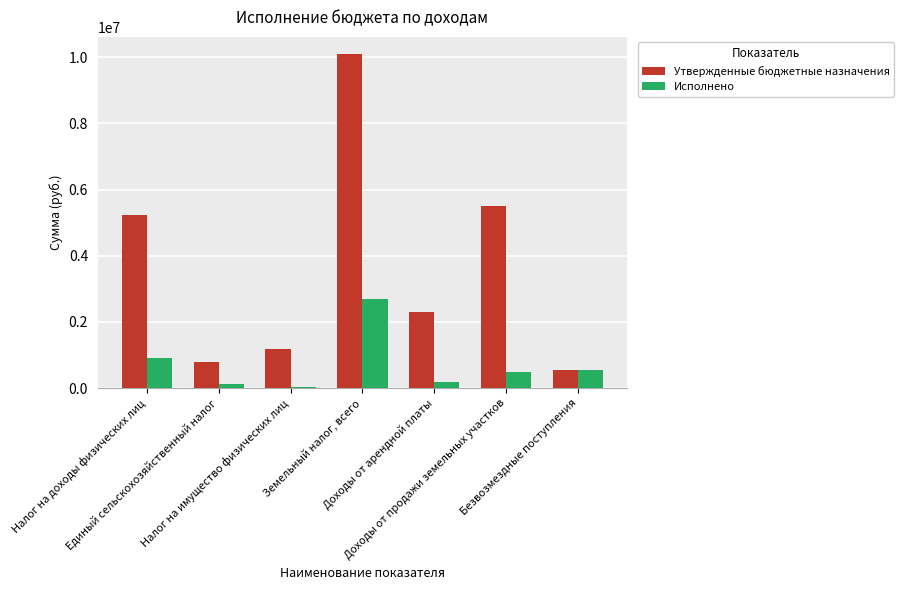

The Утвержденные бюджетные назначения series shows 5513000.0 at Доходы от продажи земельных участков. True or false?

True